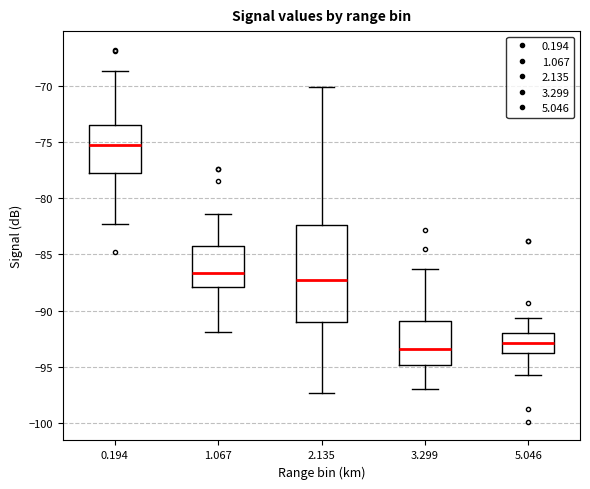

Where is the upper edge of the box at x = 0.194 on the y-axis? The values are not printed on the chart, so give them approximately, as read against the axis.

-73.5